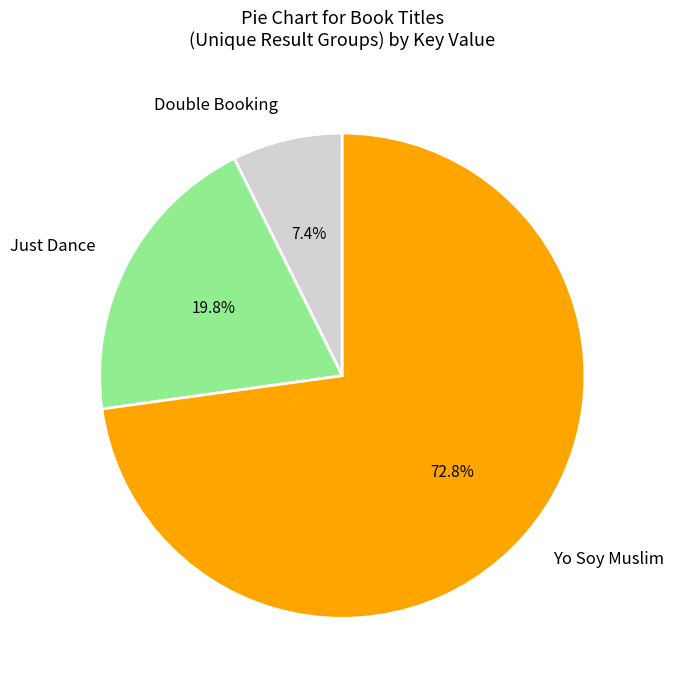

How many slices are in this pie chart?

3